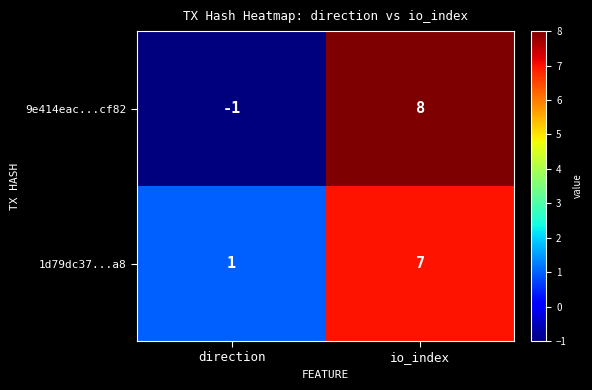

True or false: 1d79dc37...a8 has a value of 10 at io_index.

False